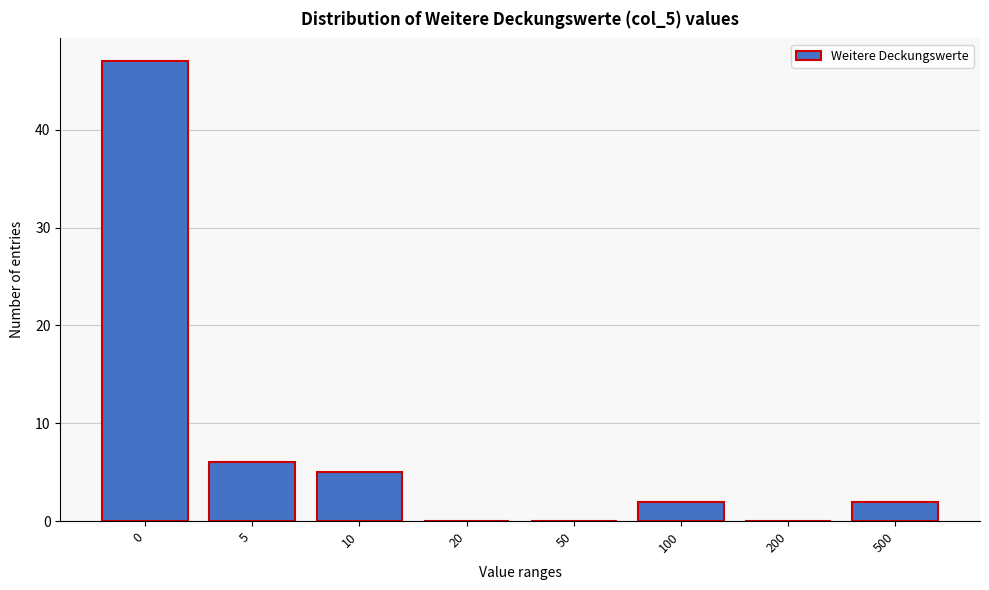

Reading right to left, extract all data points from this chart.

500=2	200=0	100=2	50=0	20=0	10=5	5=6	0=47